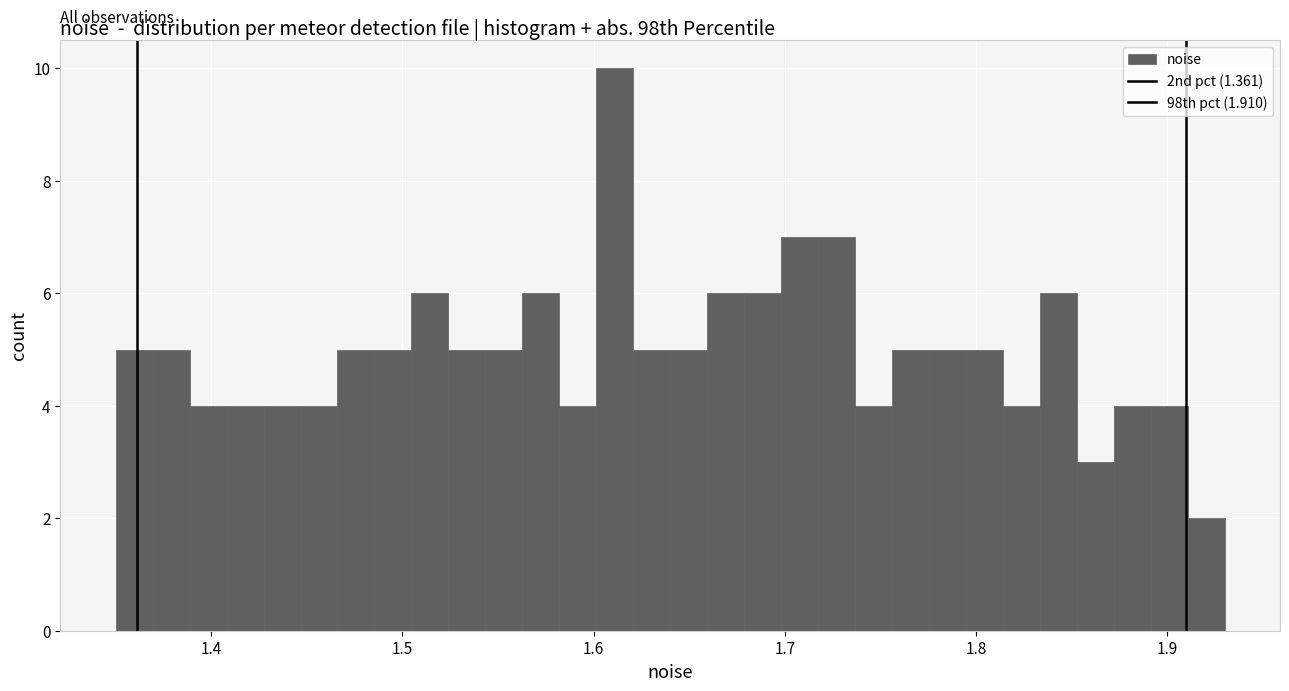

Read against the x-axis, roughly where is the centre of the tallest bar?

1.61